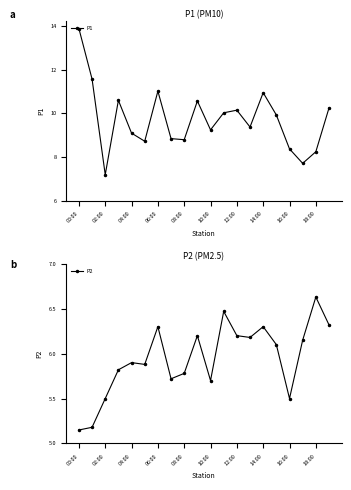

In P1, how many points are lower than both neighbors (excluding endpoints)?

6